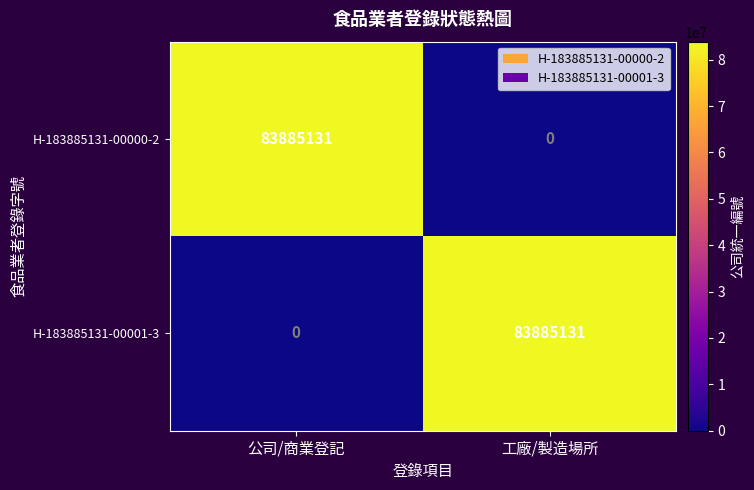

Reading left to right, transcribe all the data shown in this chart.

H-183885131-00000-2: 公司/商業登記=83885131	工廠/製造場所=0
H-183885131-00001-3: 公司/商業登記=0	工廠/製造場所=83885131